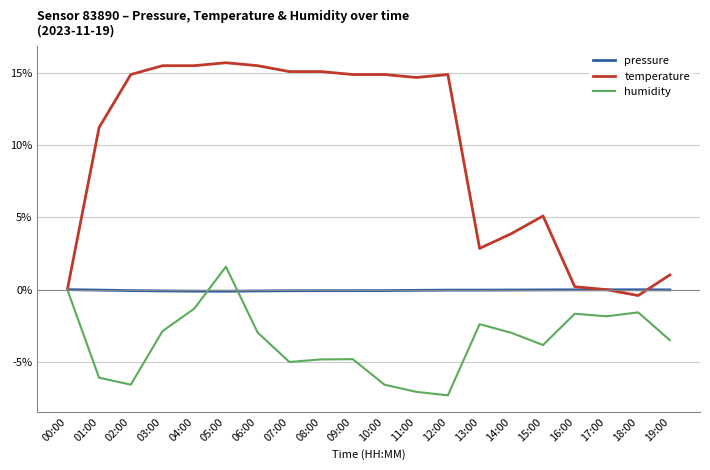

Read the humidity value at 01:00.

-6.1